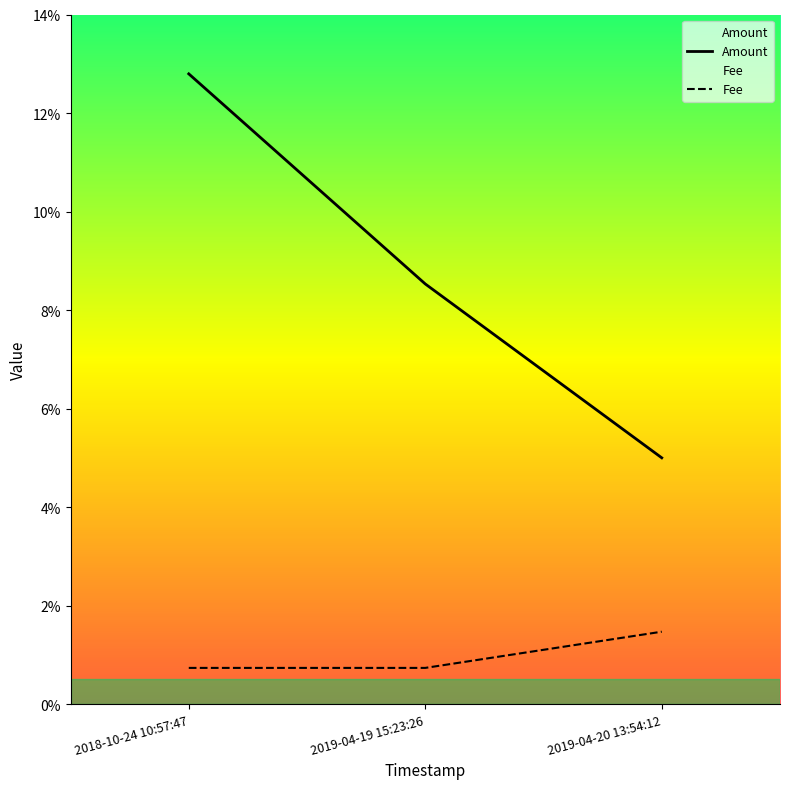

At which label is Fee closest to 0?

2018-10-24 10:57:47